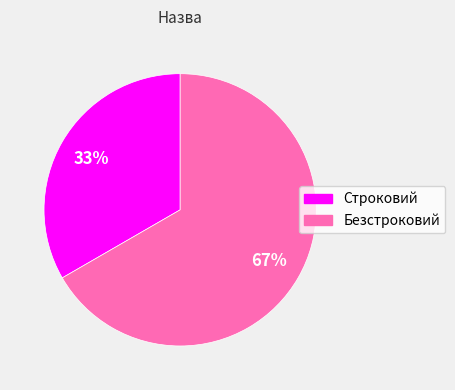

Is it true that Безстроковий is 77% of the pie?

False